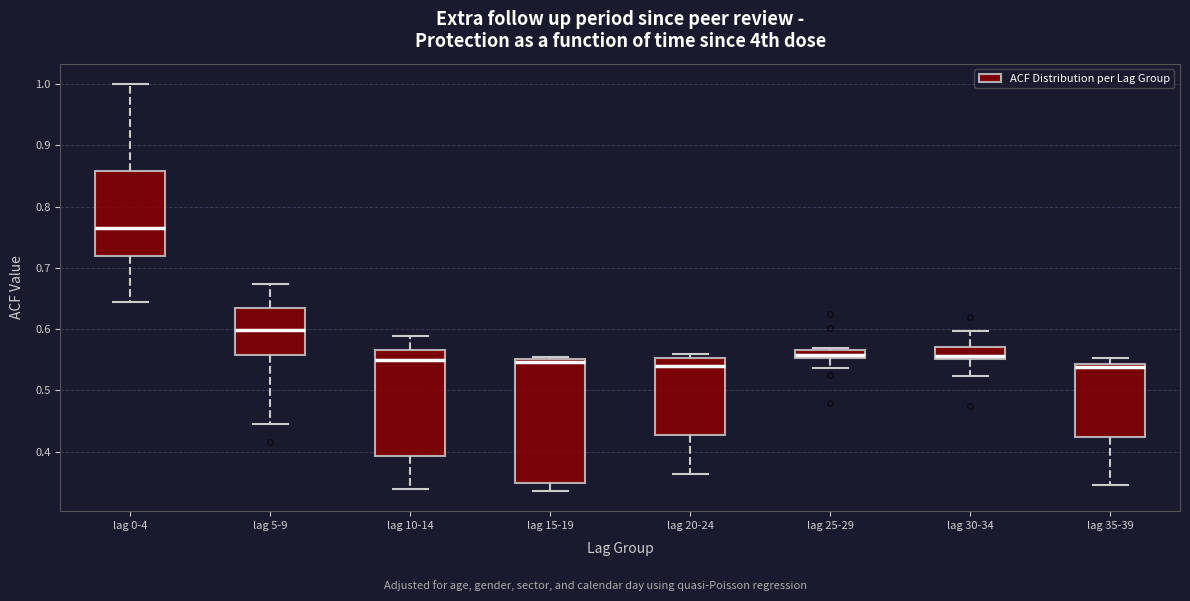

Where is the upper edge of the box for lag 20-24 on the y-axis? The values are not printed on the chart, so give them approximately, as read against the axis.

0.55